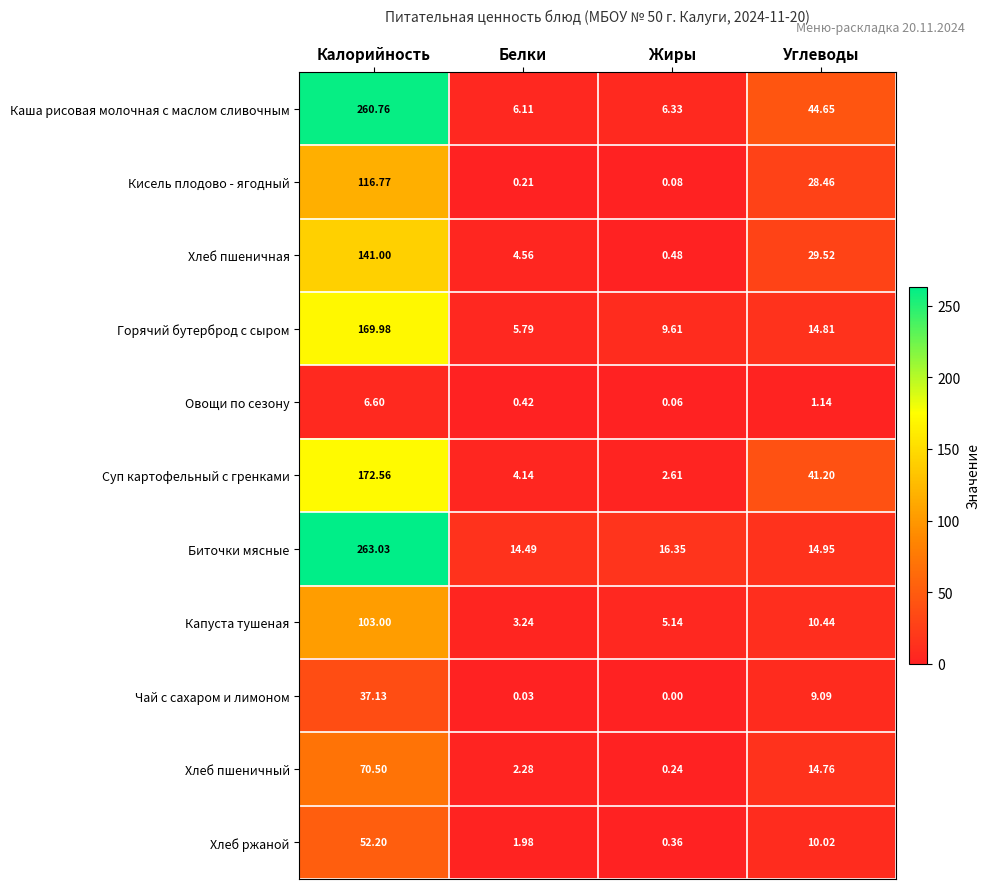

At which label does Суп картофельный с гренками first exceed 41?

Калорийность